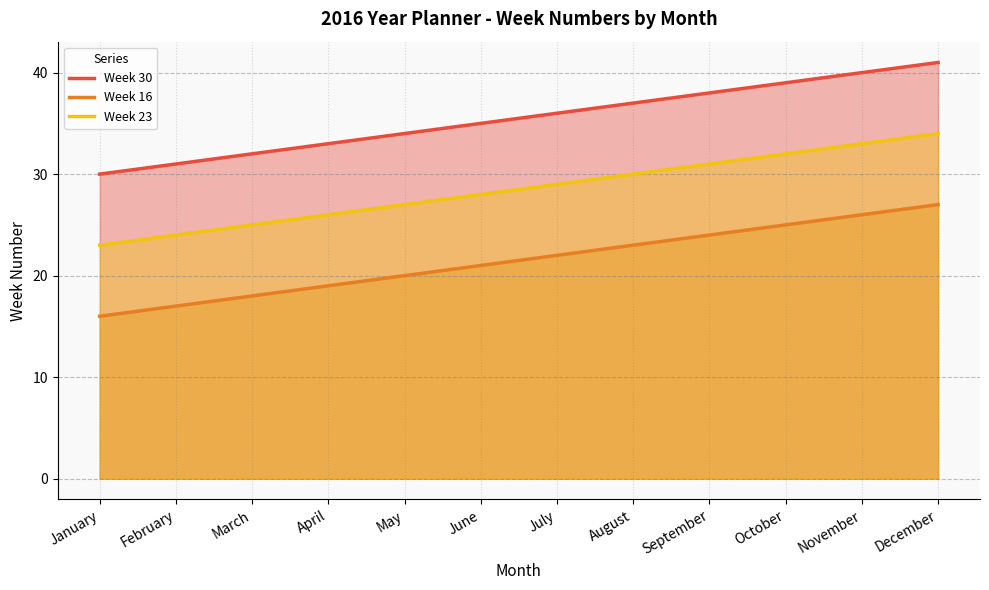

Count the number of categories in the chart.

12